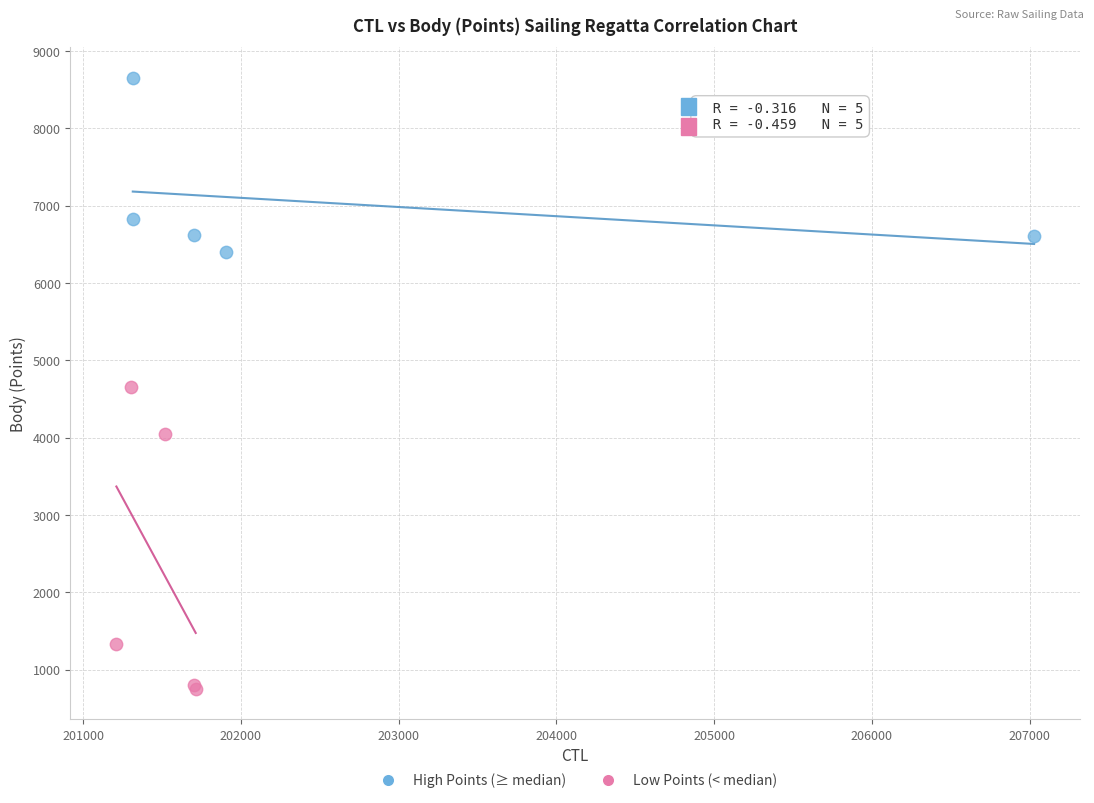

Which series reaches the minimum Y coordinate?

Low Points (< median)